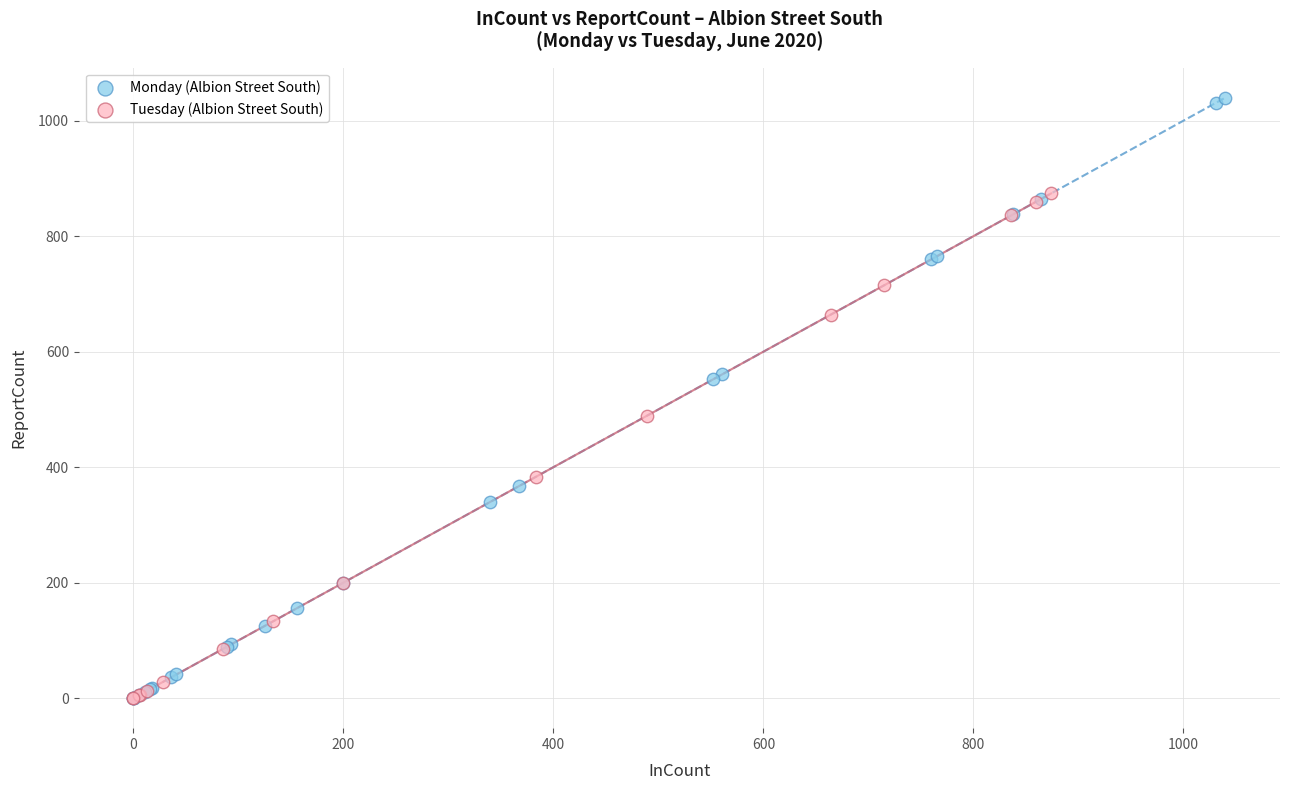

Which series has the largest Y range (max minus min)?

Monday (Albion Street South)